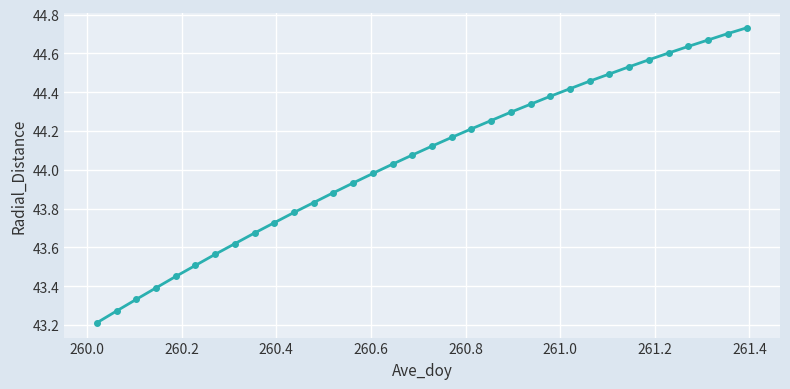

What is the difference between the maximum and second lowest values?

1.5